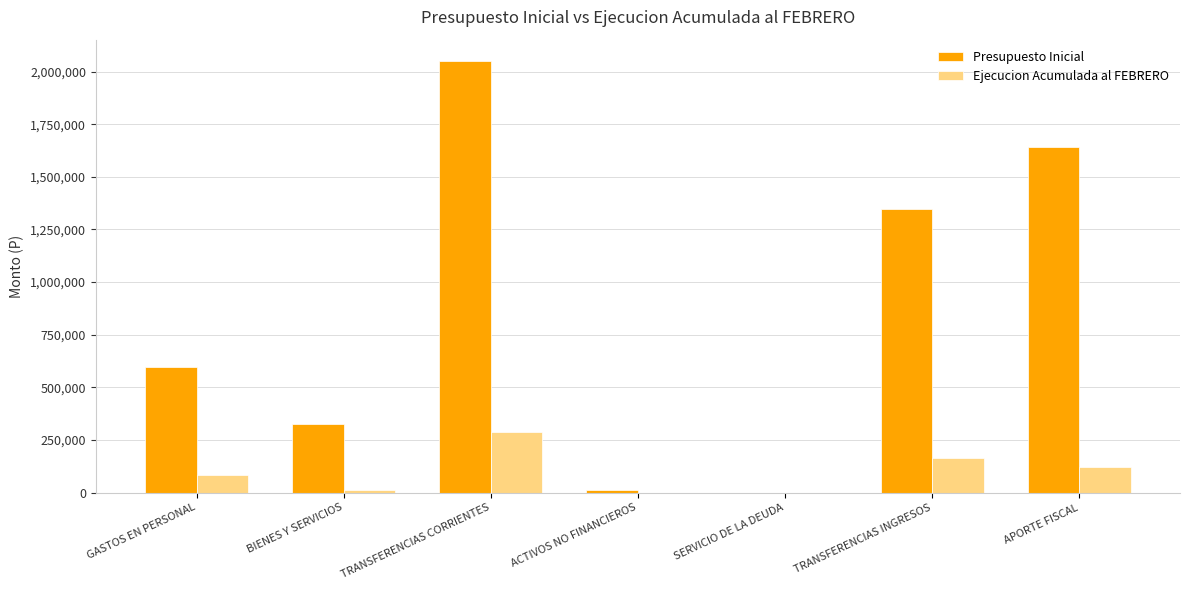

What is the sum of all Presupuesto Inicial values?

5970912